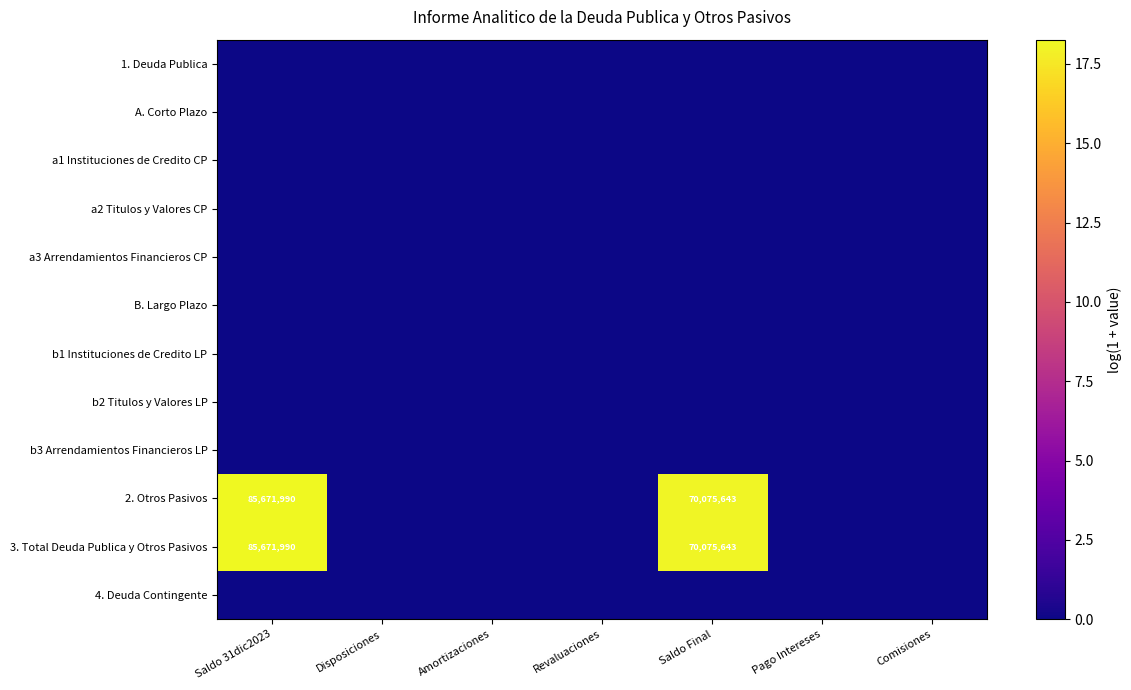

What is the difference between the highest and lowest values at Saldo Final?

18.1